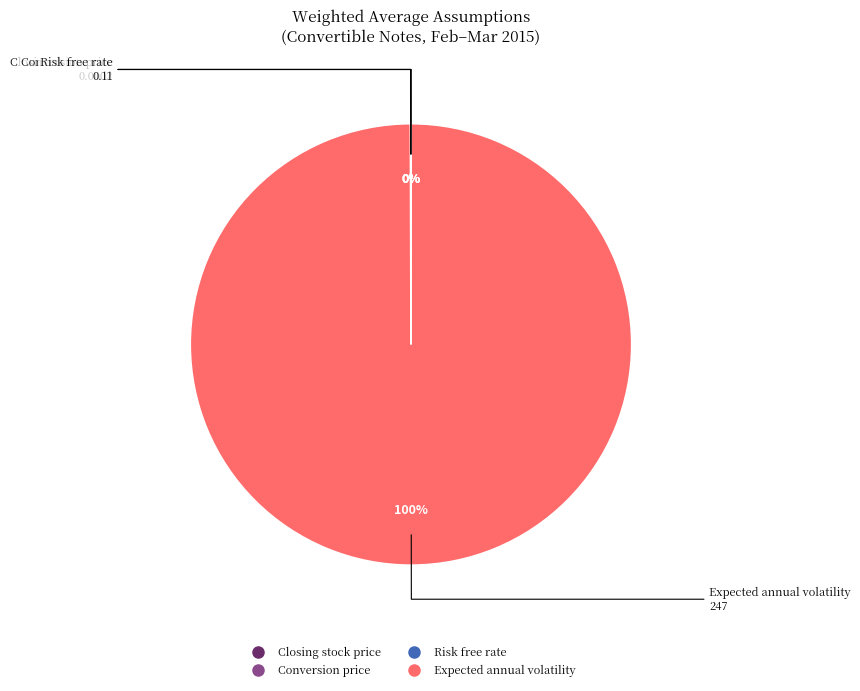

Does any single category account for the majority?

Yes